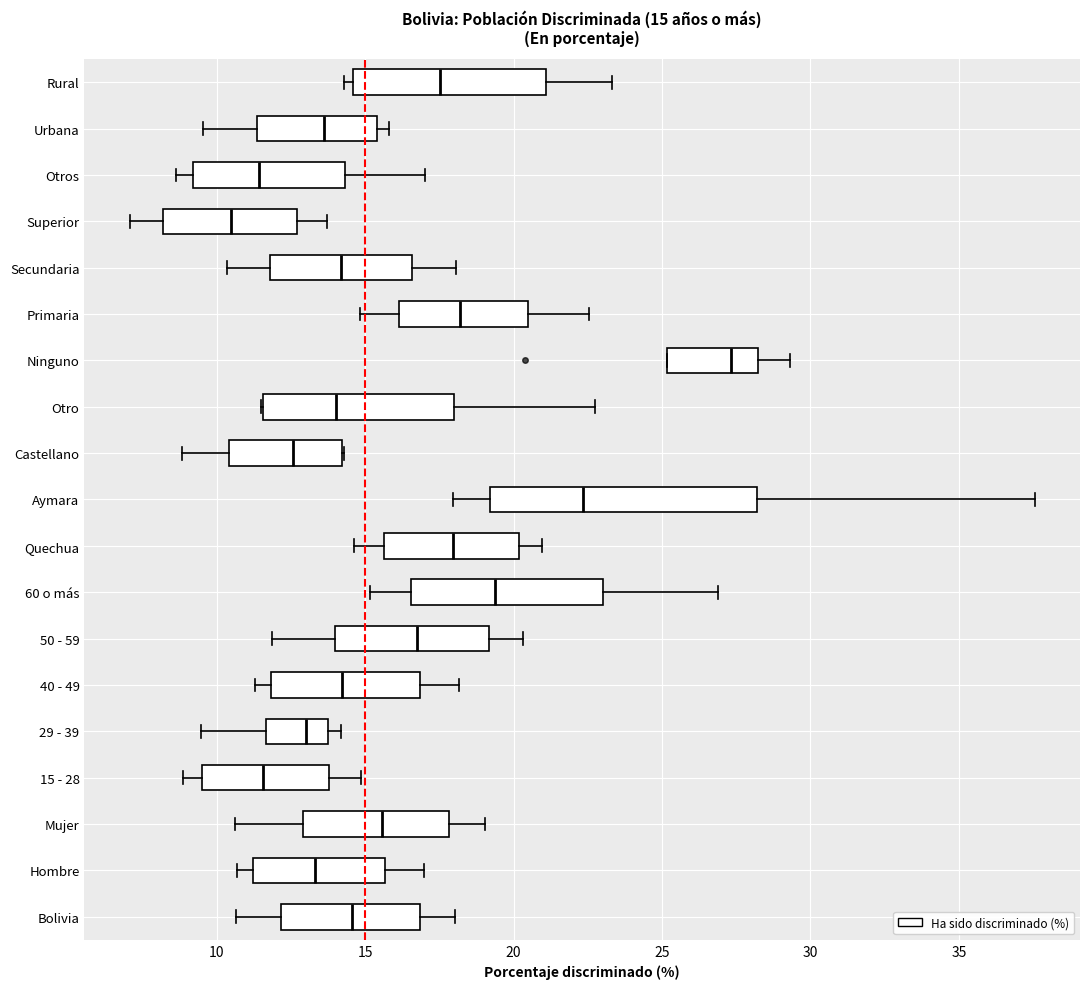

Which box is the widest, from its left edge to its right edge?

Aymara